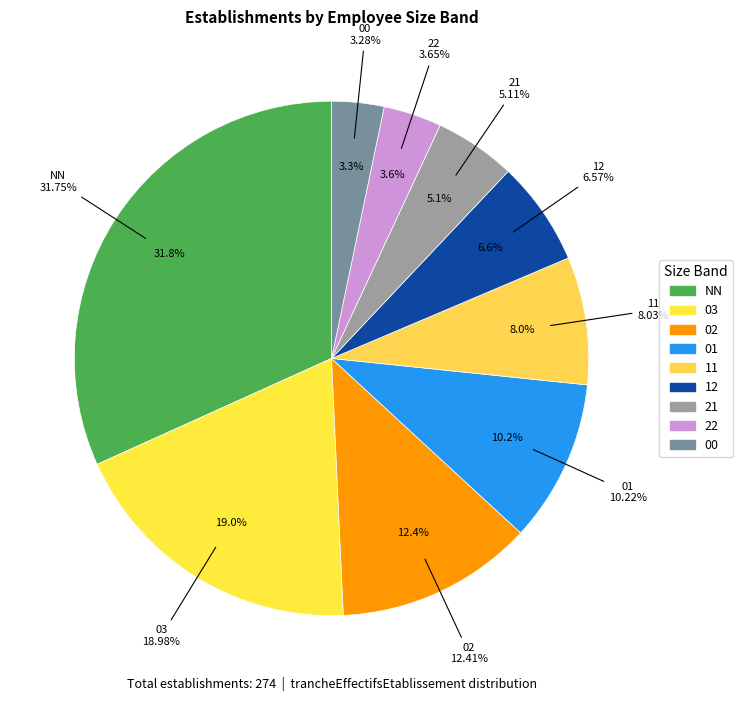

How many slices are in this pie chart?

9